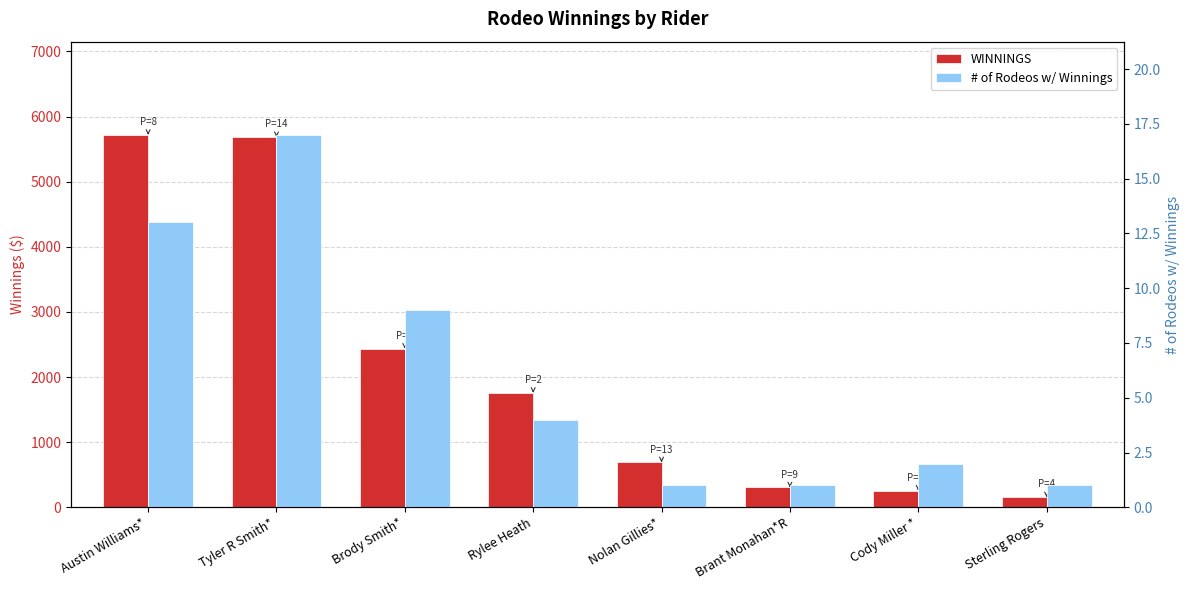

List the series in order of their overall mean, highest first.

WINNINGS, # of Rodeos w/ Winnings